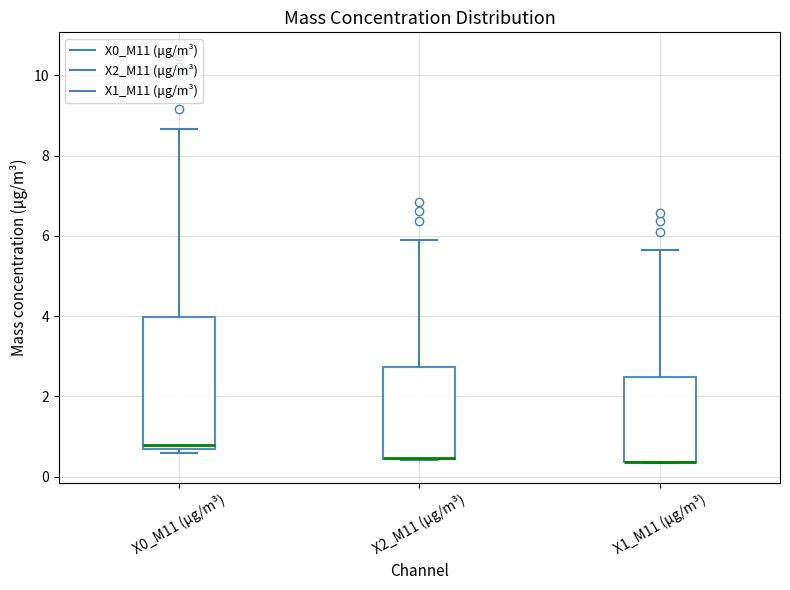

Where does the upper whisker of the box for X1_M11 (μg/m³) end on the y-axis? The values are not printed on the chart, so give them approximately, as read against the axis.

5.6